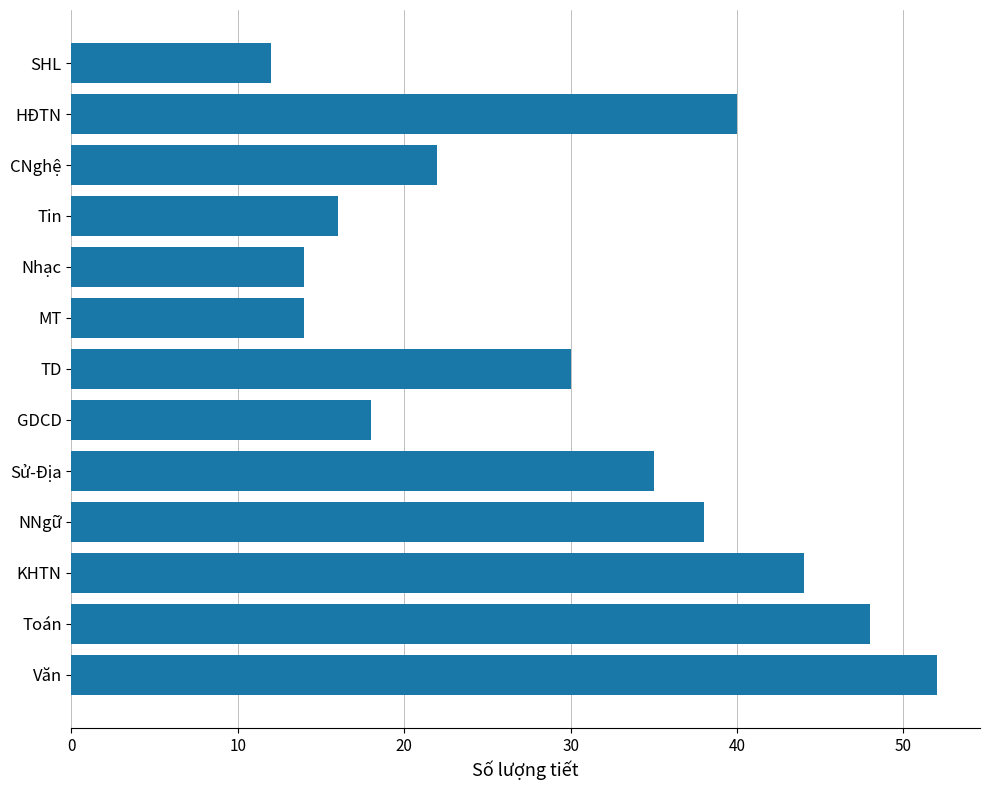

How many bars are there in total?

13